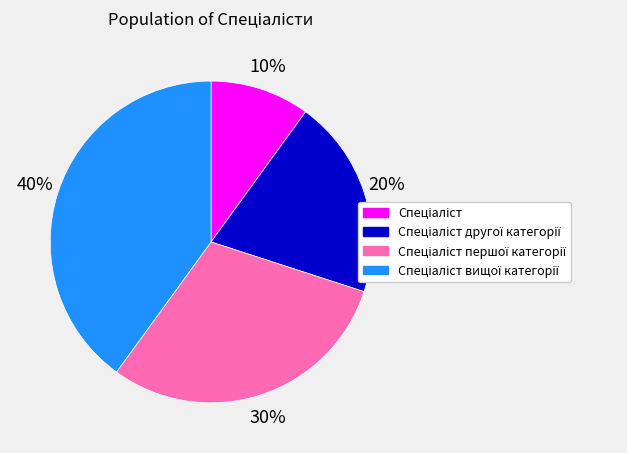

To the nearest percent, what is the average slice percentage?

25%